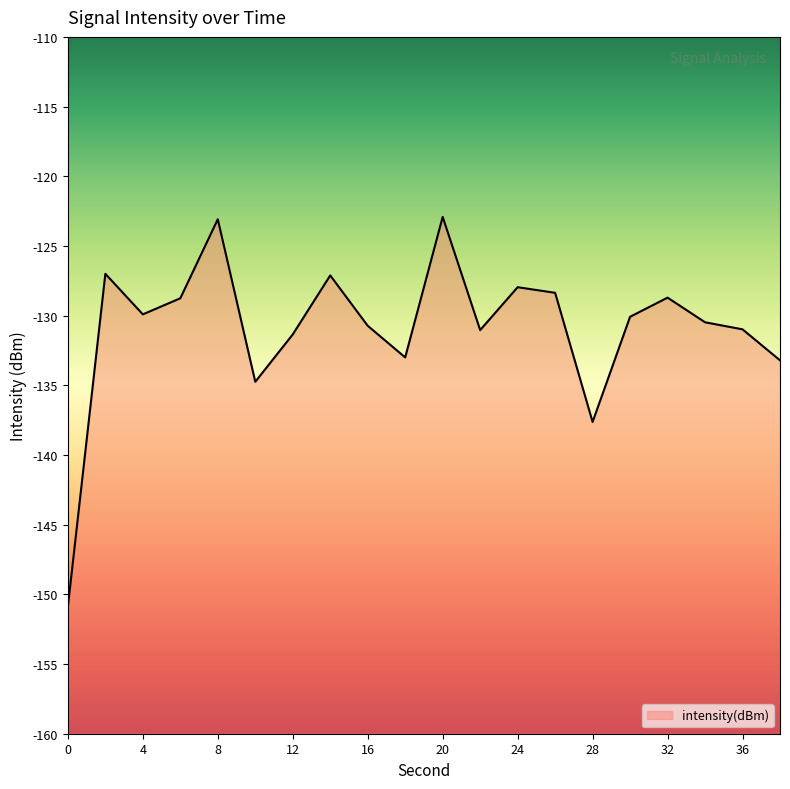

How many data points are above -130?

9